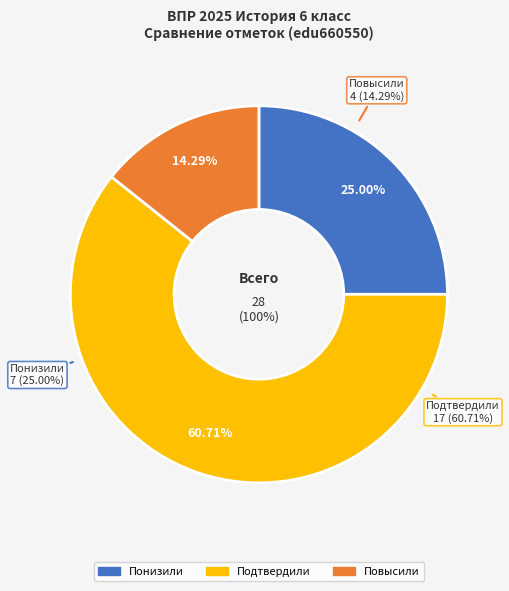

Combined, what portion of the pie is Подтвердили and Понизили?

85.7%